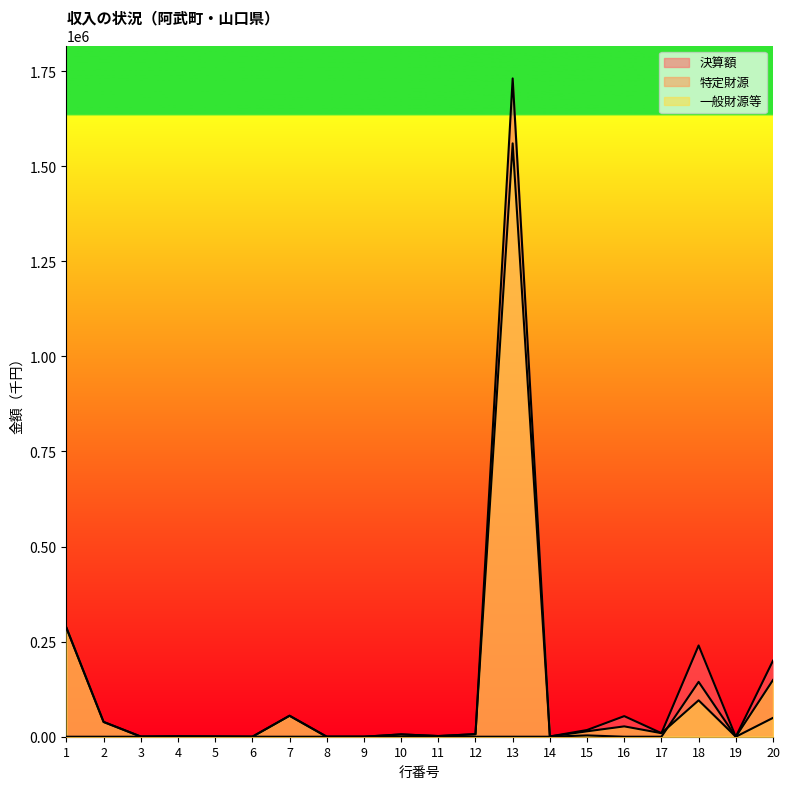

Rank the series at 9 from highest to lowest value.

決算額, 特定財源, 一般財源等